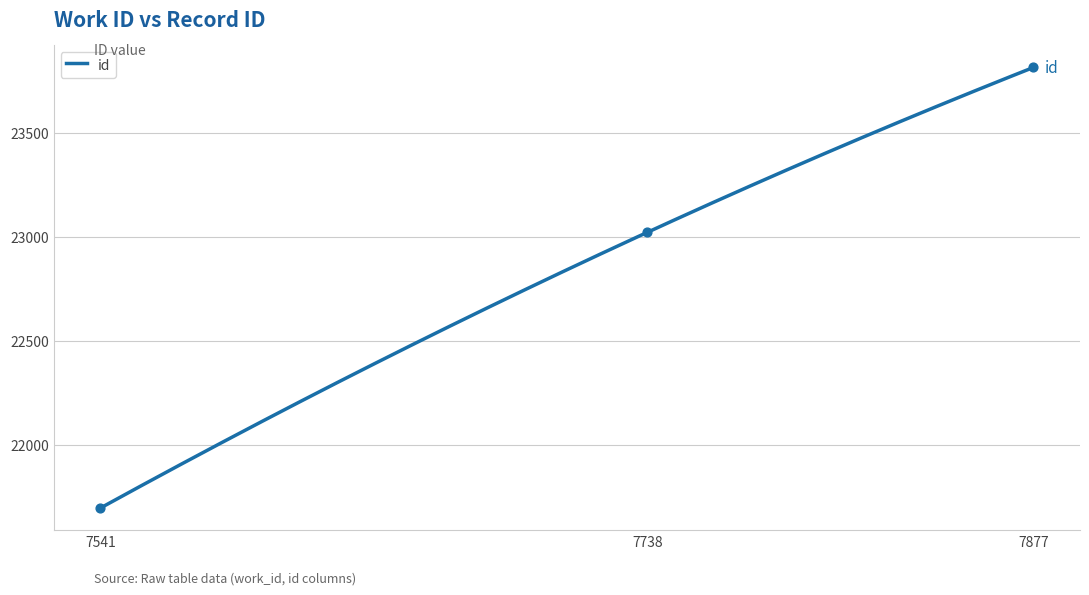

What is the change in value from 7541 to 7738?

+1325